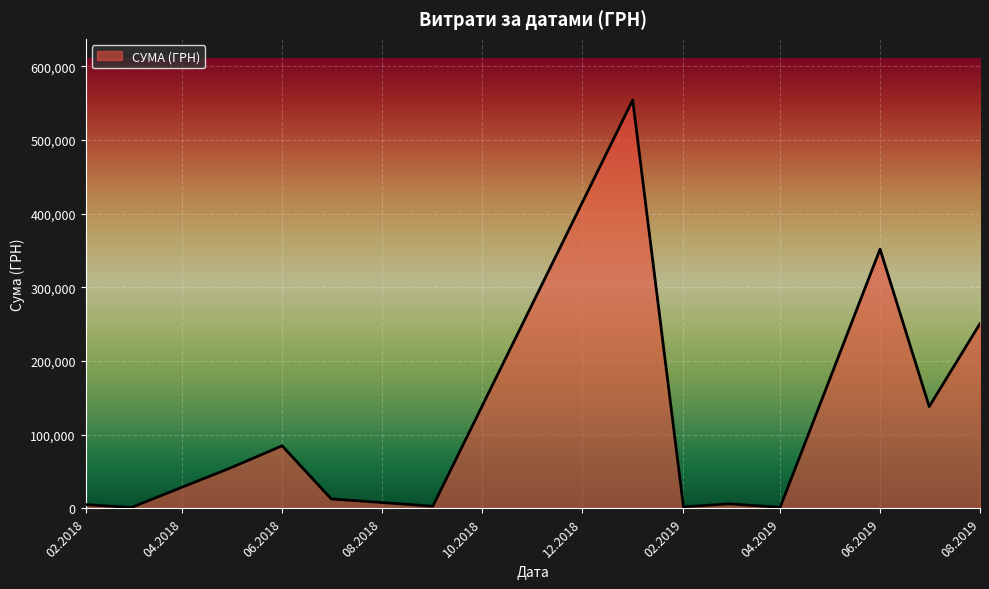

What is the maximum value shown in the chart?

554105.6